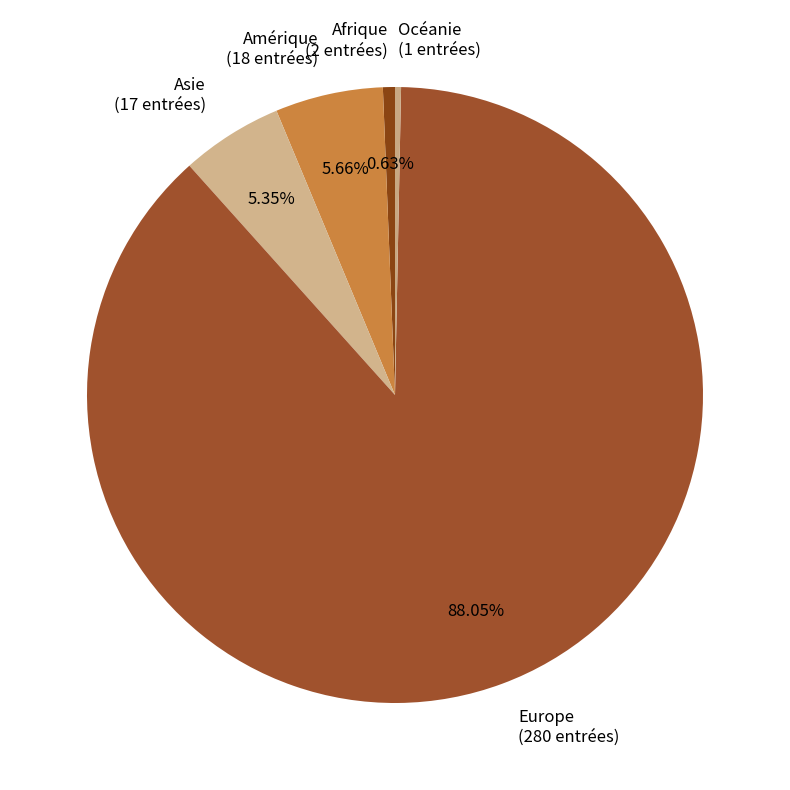

Count the number of slices in the pie.

5